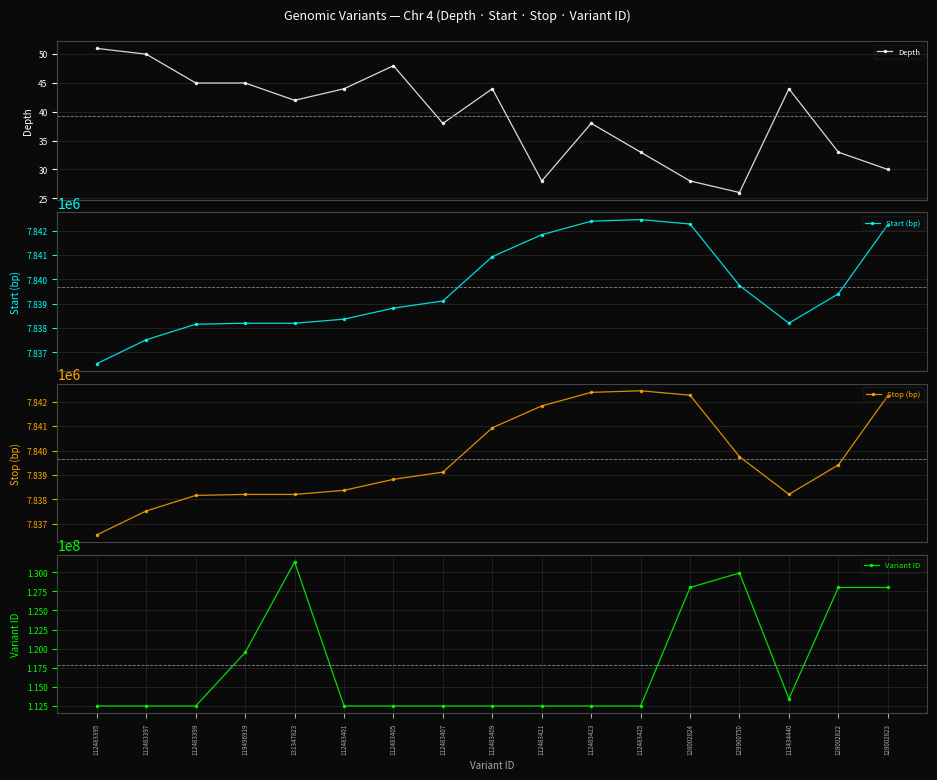

What is the total value across all series at 128002824?

143687396